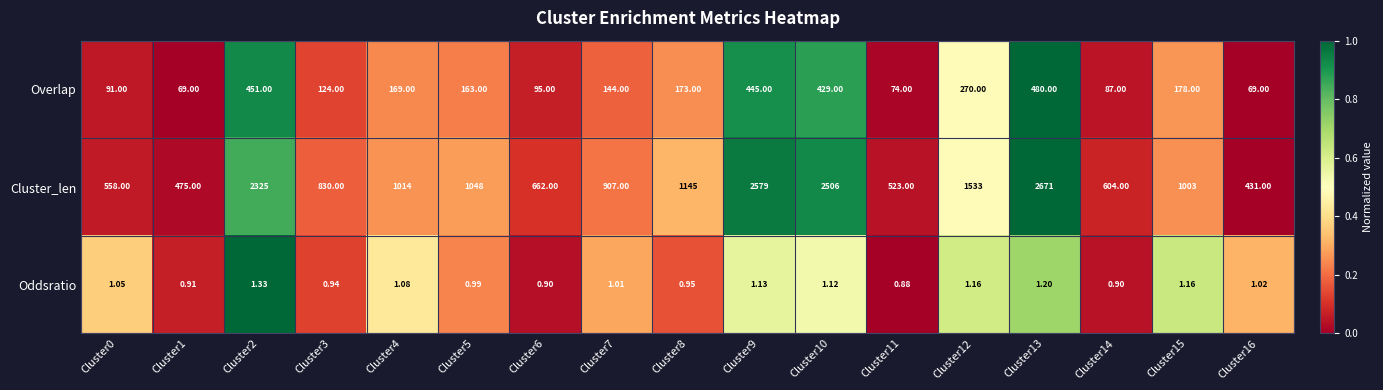

What is the total value across all series at Cluster10?

2936.1